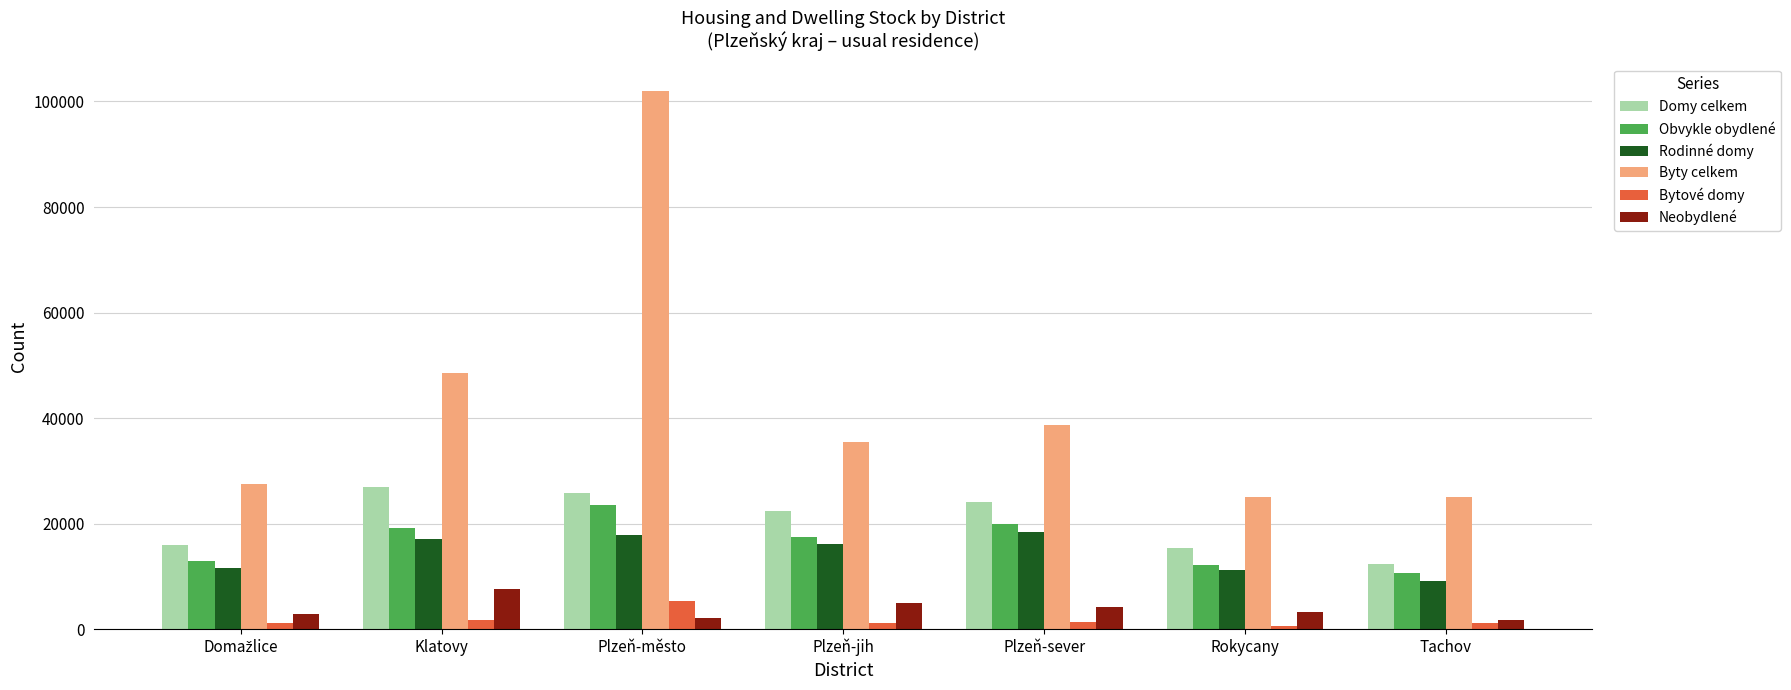

Read the Byty celkem value at Plzeň-jih, to the nearest 100.

35500